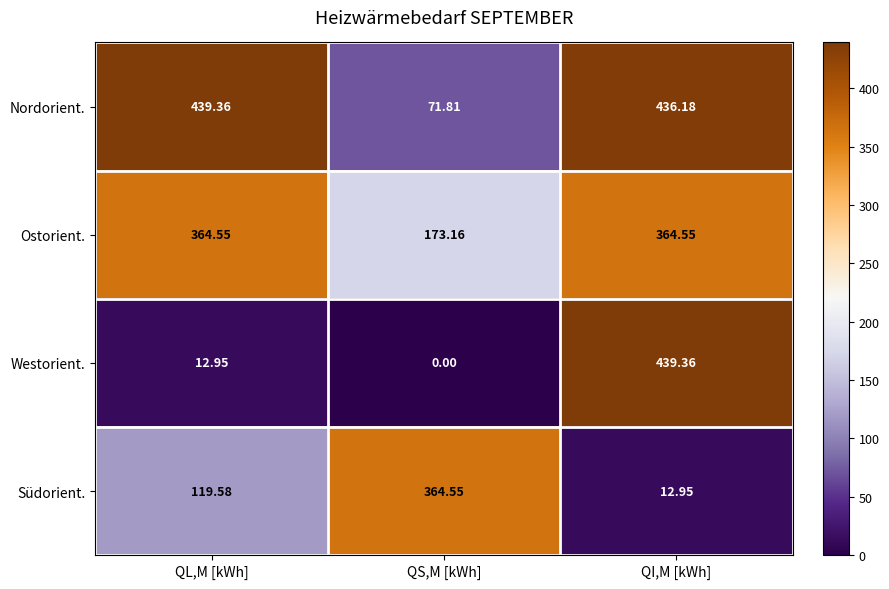

Which series has the largest total across all categories?

Nordorient.